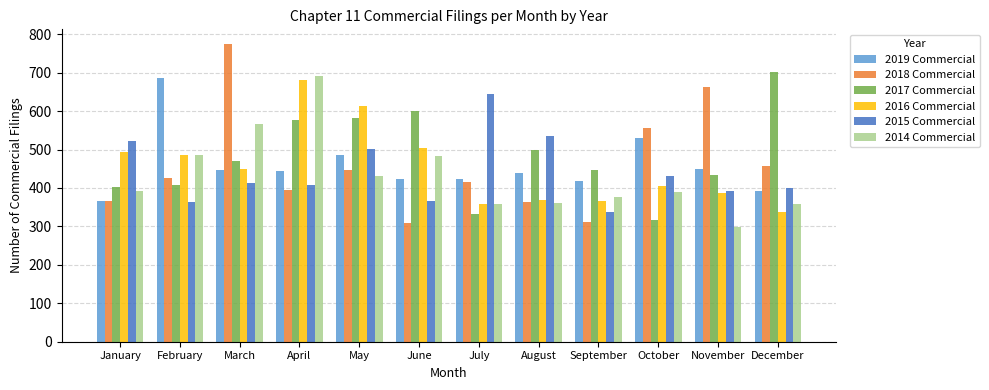

At which category is the sum across all series the highest?

April